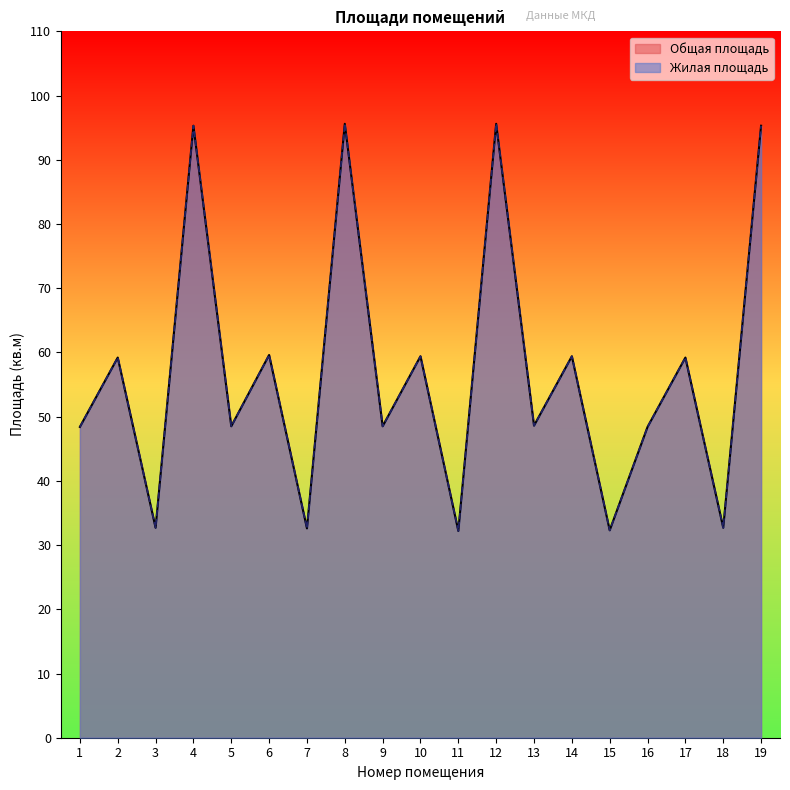

How many lines are shown in the chart?

2